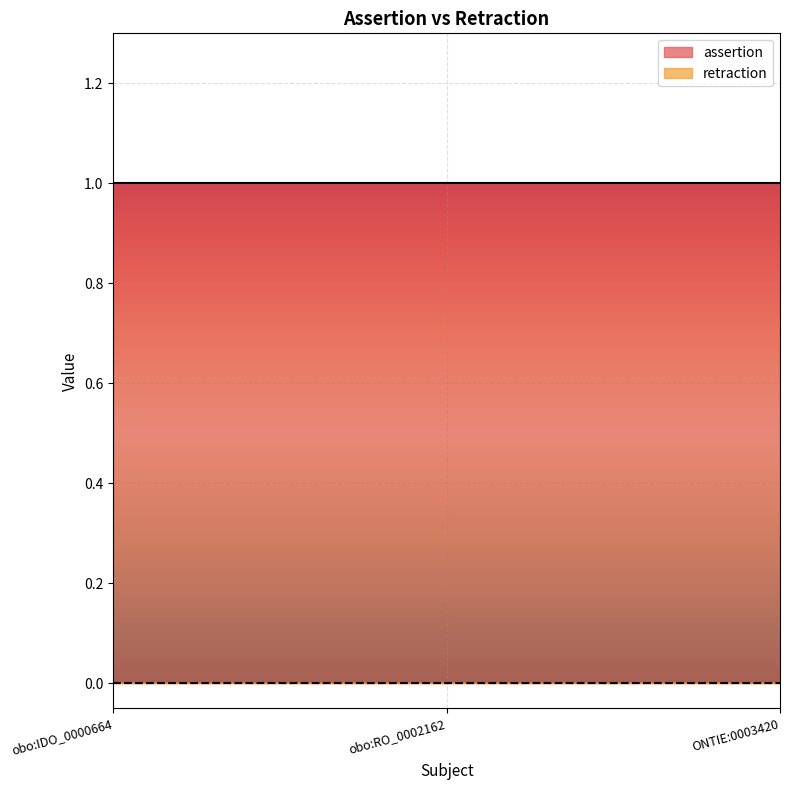

What are all the series names shown in the legend?

assertion, retraction